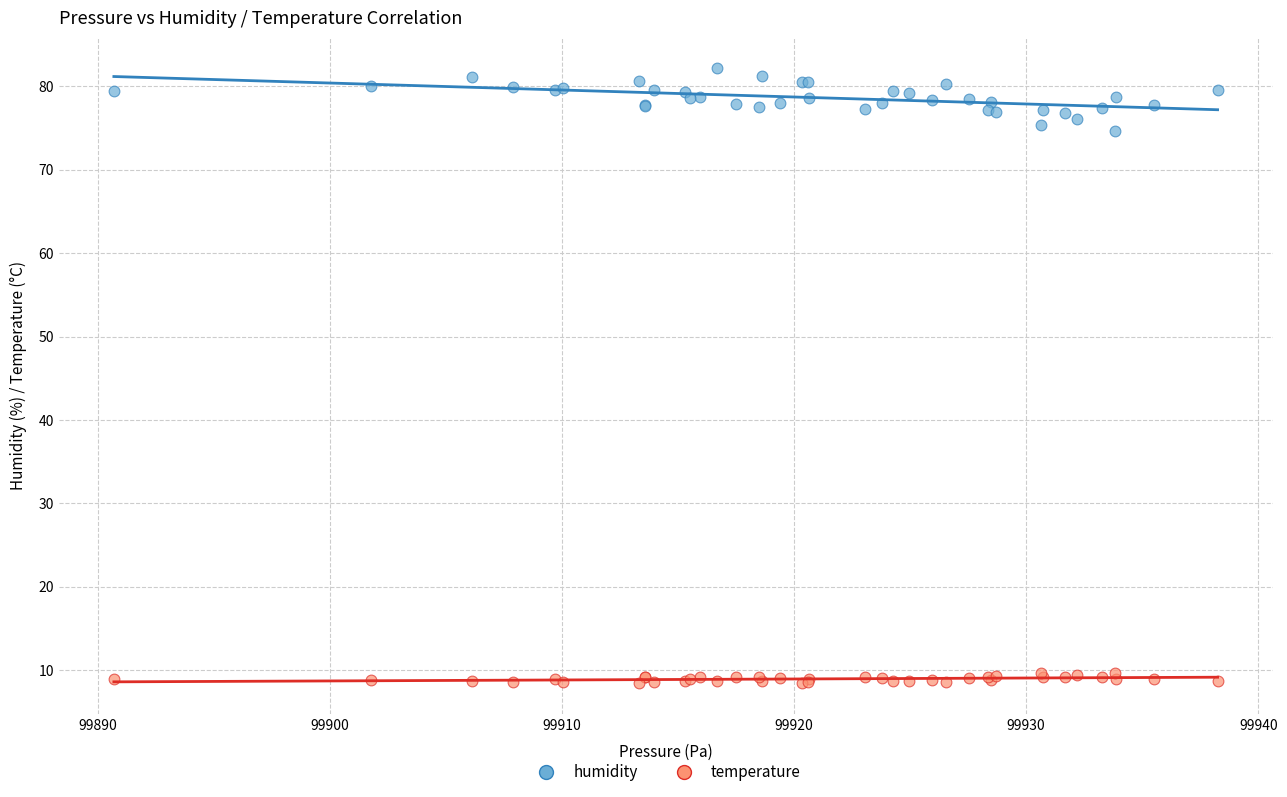

Which series contains the lowest Y value?

temperature